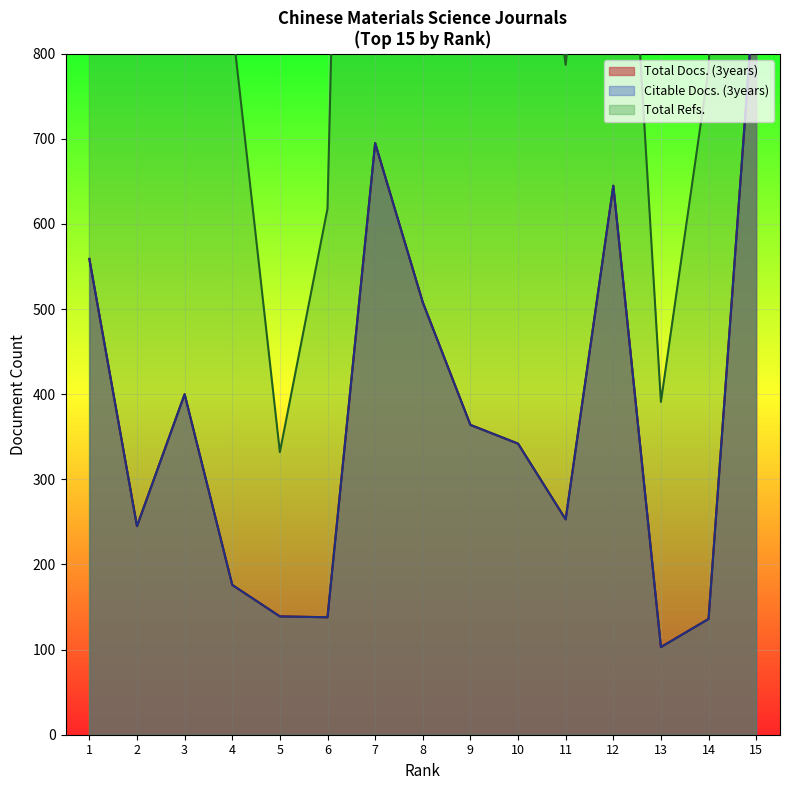

True or false: Total Docs. (3years) and Citable Docs. (3years) cross at least once.

False